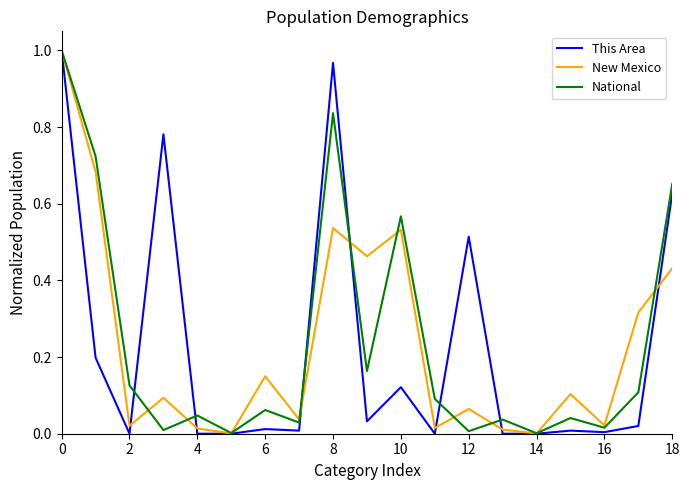

Which series has the largest range (max minus min)?

This Area